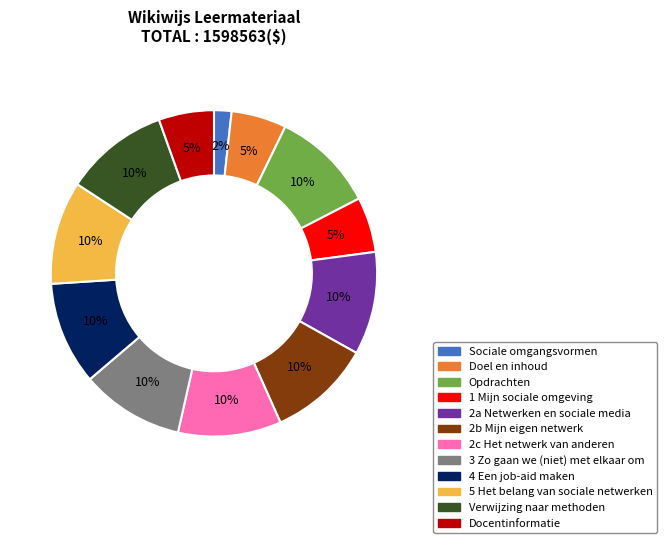

To the nearest percent, what is the average slice percentage?

8%